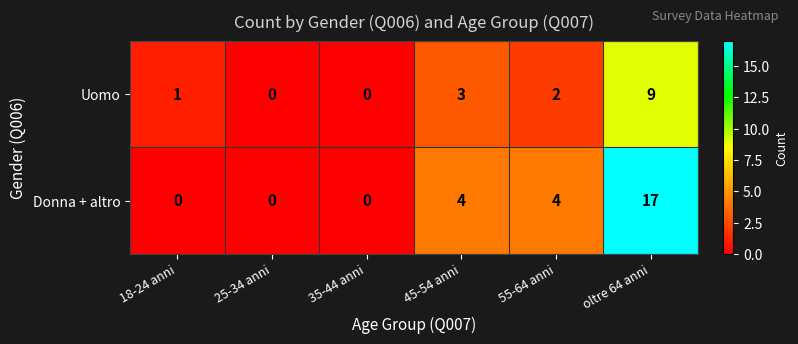

At which label does Uomo reach its peak?

oltre 64 anni